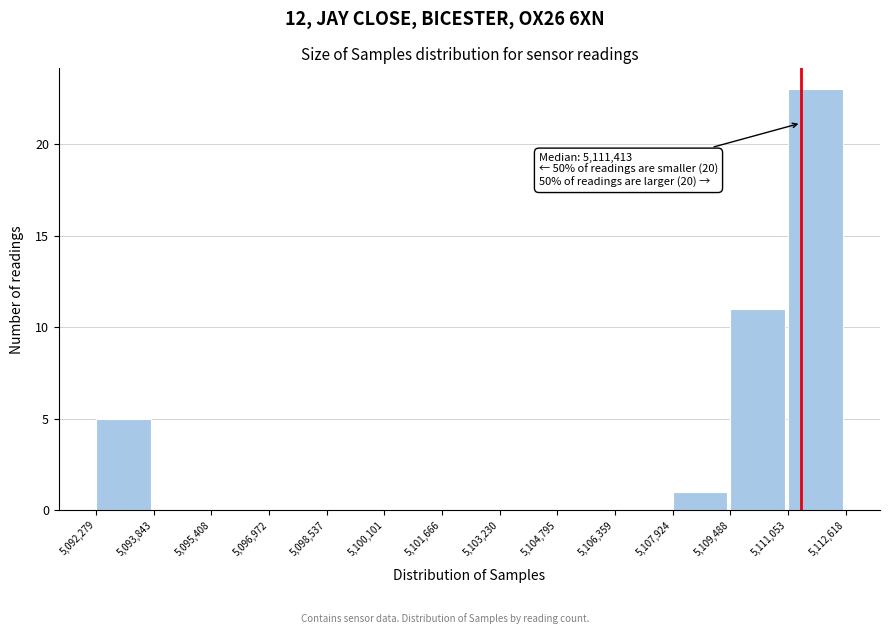

Which range on the x-axis has the tallest bar?

5,111,053 to 5,112,618